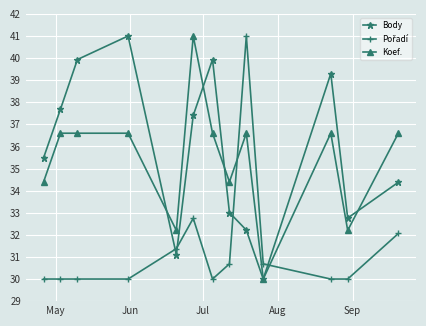

What is the value of the Body point at the 9th from the left?

32.2